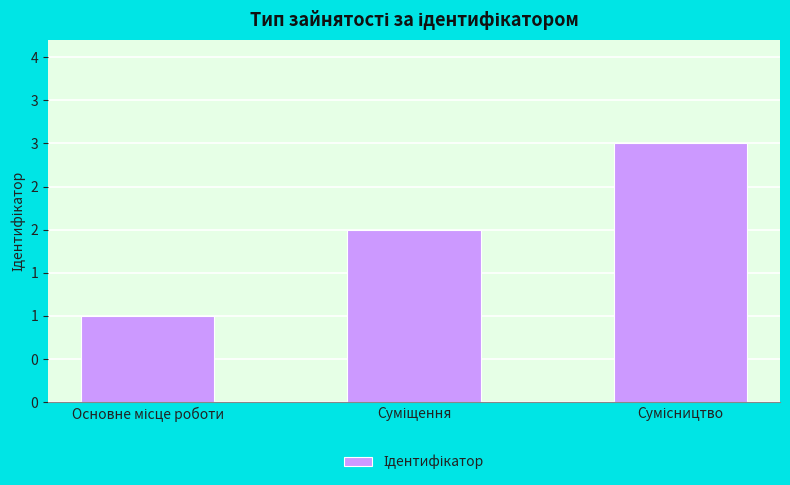

Reading right to left, extract all data points from this chart.

Сумісництво=3	Суміщення=2	Основне місце роботи=1